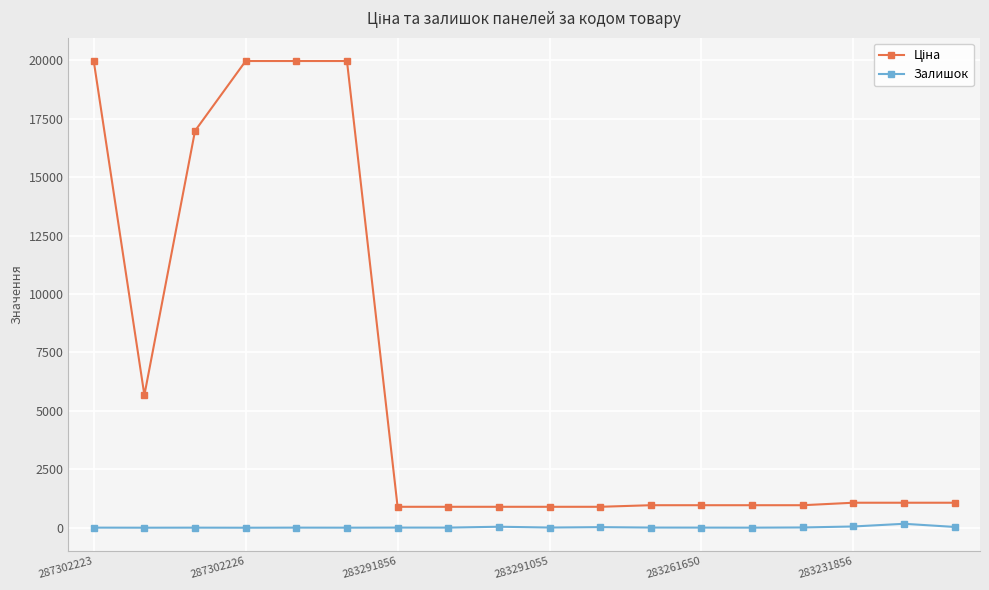

At how many categories does at least one series exceed 536?

18